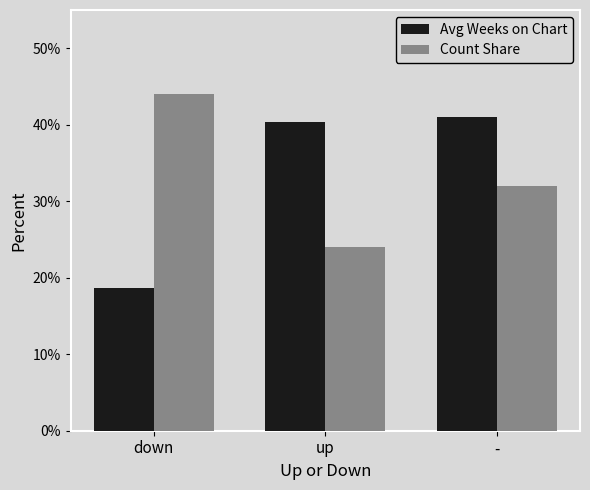

What is the difference between the second highest and minimum values in the Count Share series?

8.0